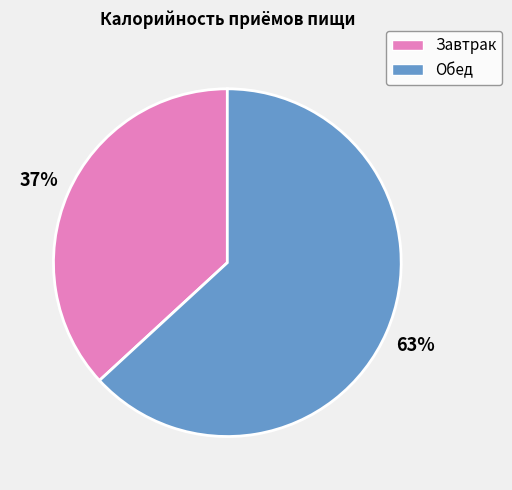

How many slices are in this pie chart?

2